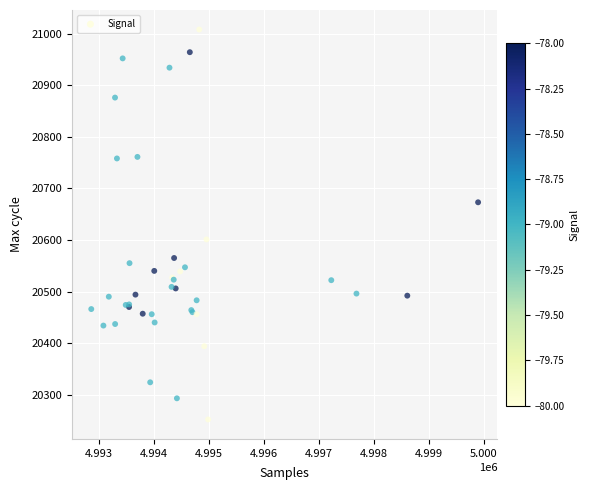

What Y value in the scatter plot is closest to 20630?

20601